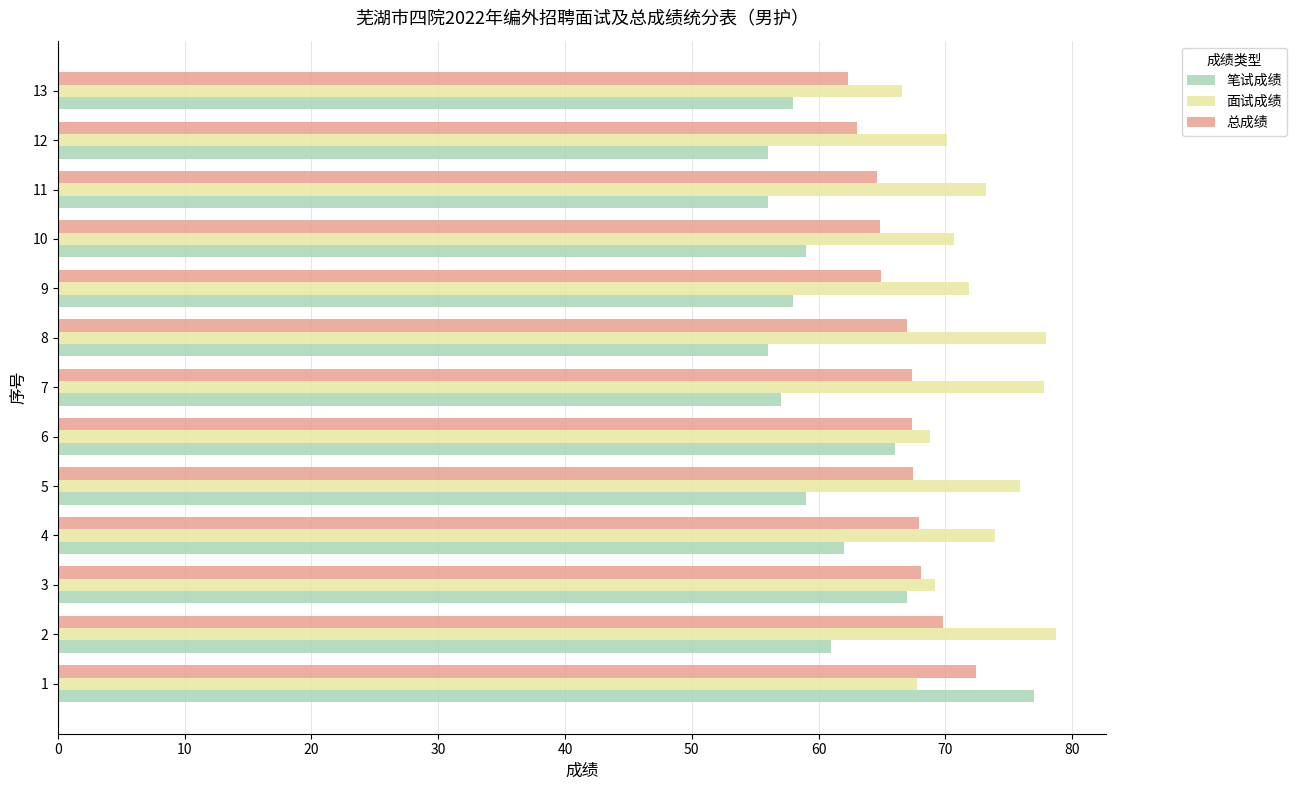

True or false: 总成绩 has a value of 13.3 at 11.

False